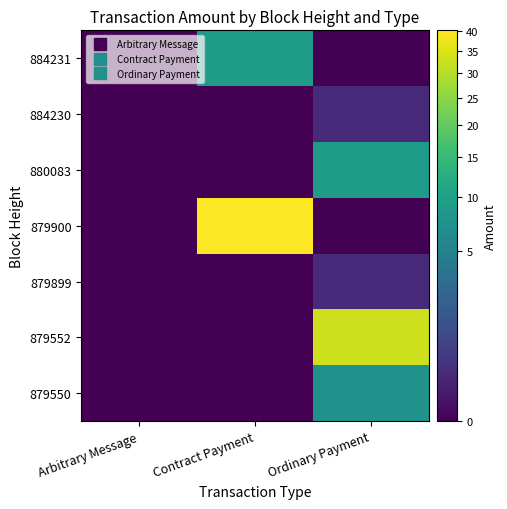

Count the number of categories in the chart.

3